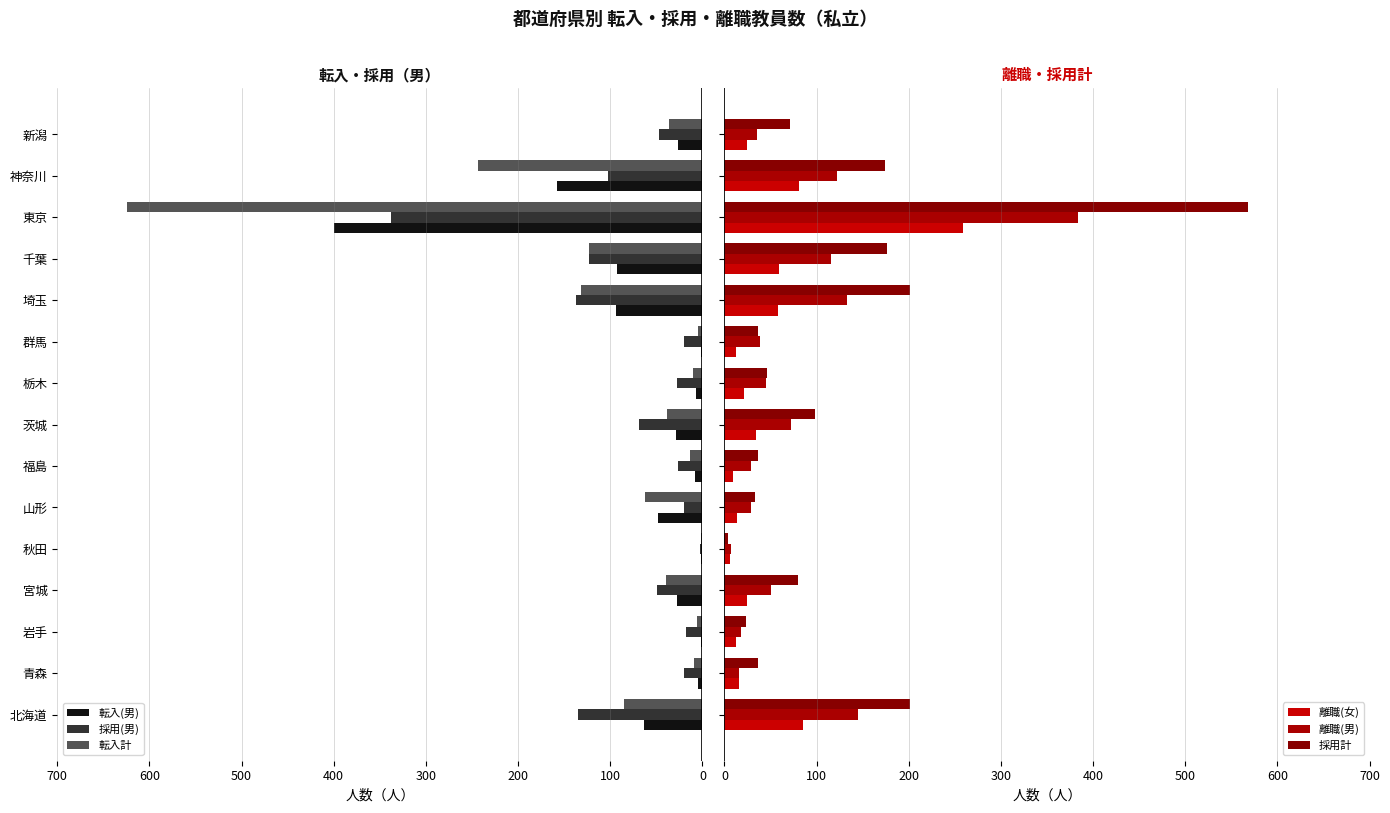

What is the value of the 離職(女) bar at the 7th from the left?

9